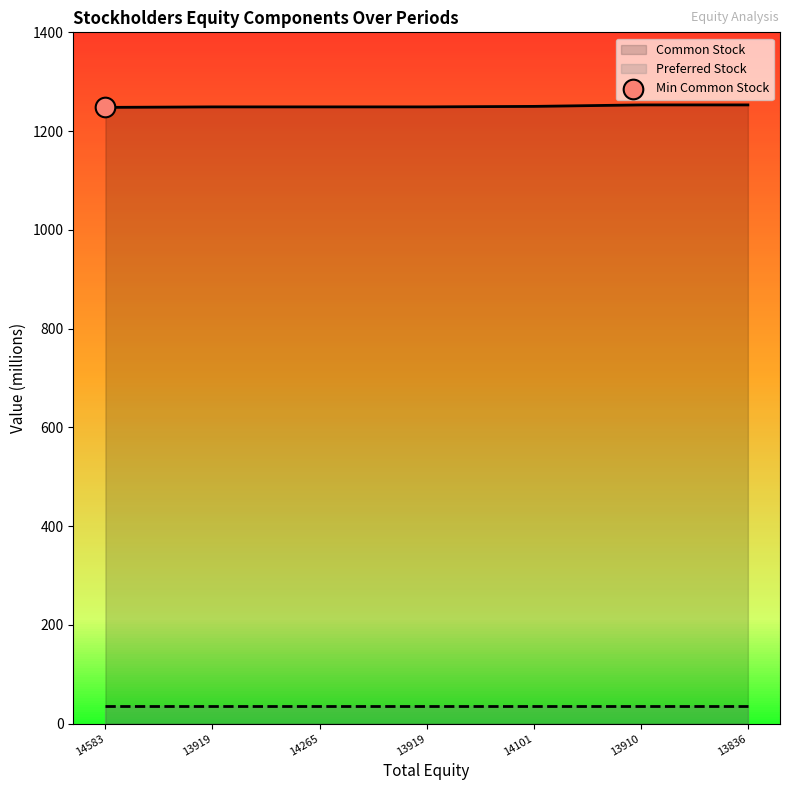

Approximately how many times larger is the value at 13836 compared to 13919?

1.0